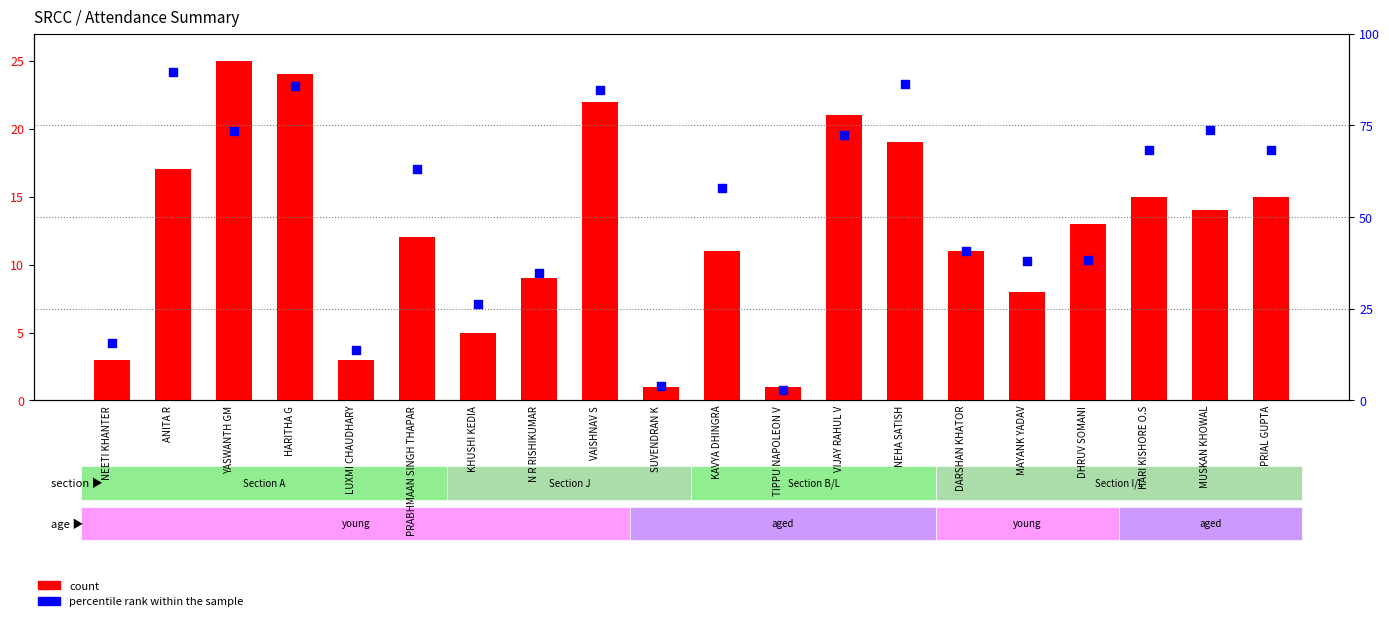

At which category is the sum across all series the highest?

HARITHA G